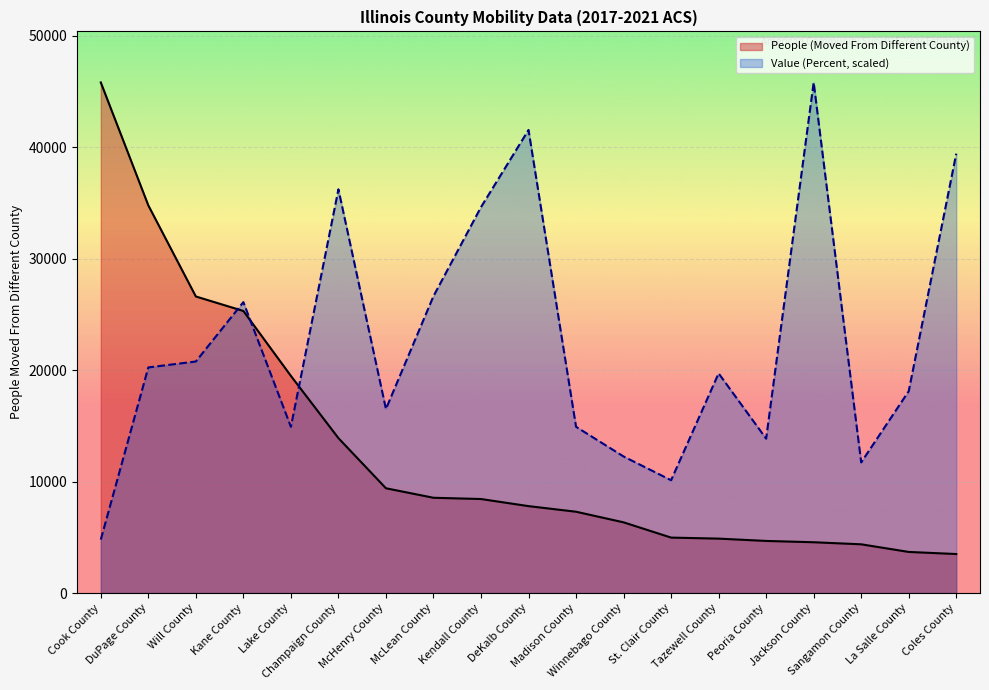

What is the value of the Value (Percent) point at the 15th from the left?

13848.9